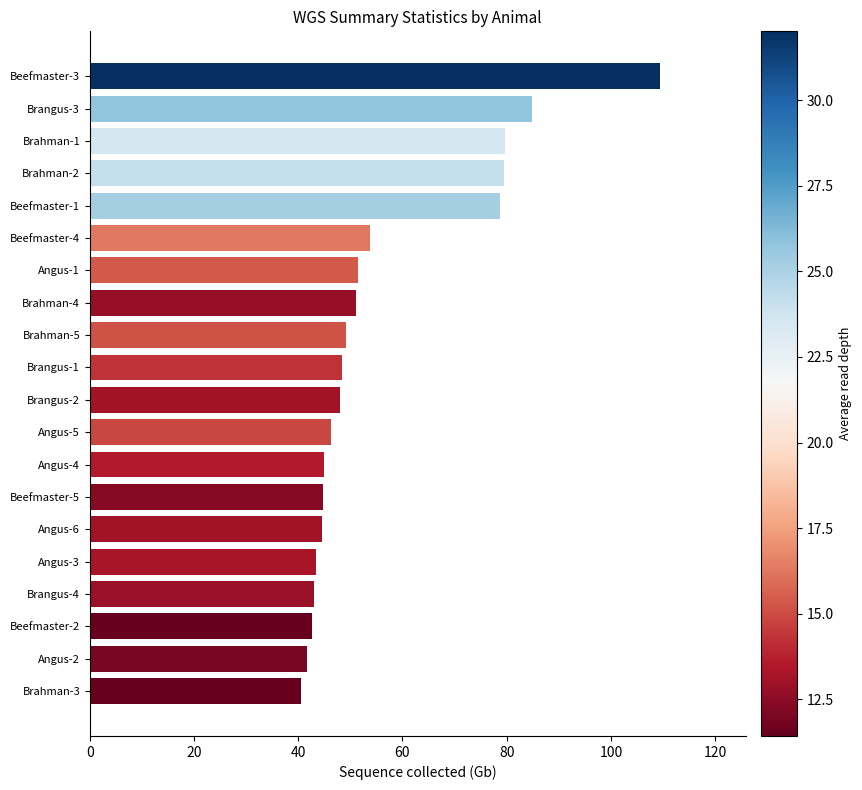

What is the difference between the maximum and minimum values?

68.9